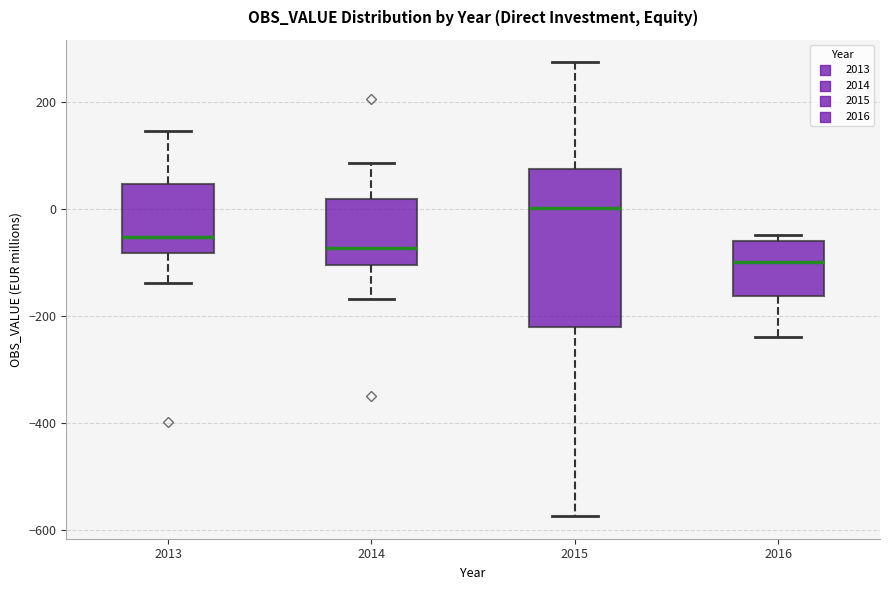

Reading left to right, read every box against the y-axis: the position of its median line, the range the box covers, and the ends of its whiskers. The values are not printed on the chart, so give them approximately, as read against the axis.

2013: median -60, box -80 to 40, whiskers -140 to 140
2014: median -80, box -100 to 20, whiskers -160 to 80
2015: median 0, box -220 to 80, whiskers -580 to 280
2016: median -100, box -160 to -60, whiskers -240 to -40